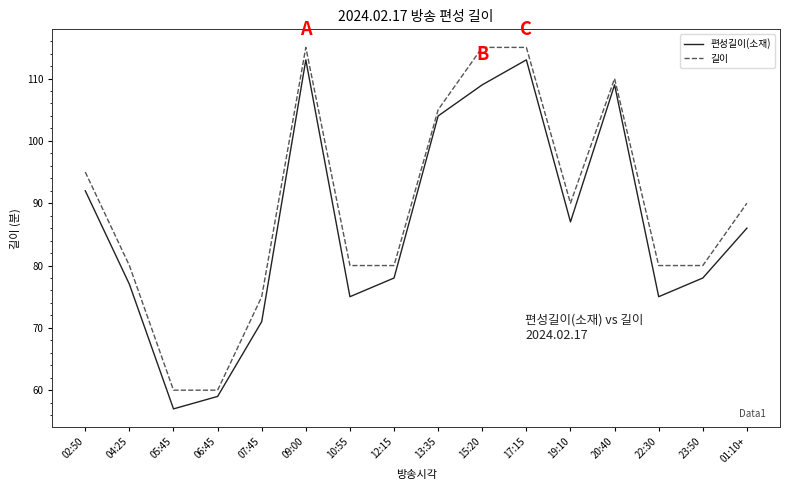

In 편성길이(소재), how many points are lower than both neighbors (excluding endpoints)?

4